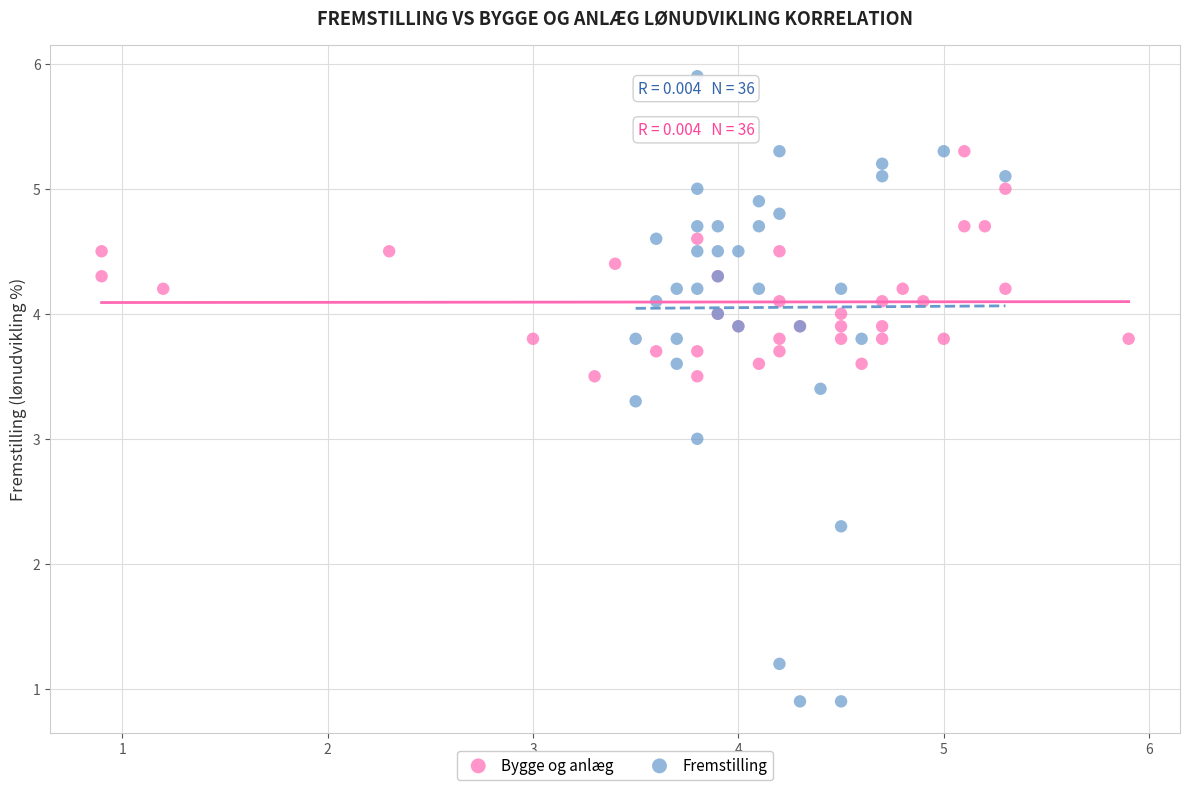

Which series reaches the minimum Y coordinate?

Fremstilling